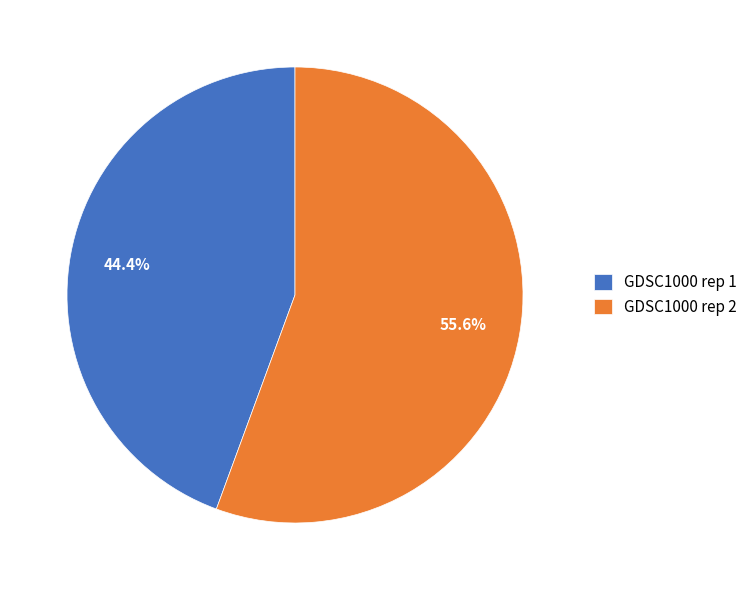

Which slice is the smallest?

GDSC1000 rep 1